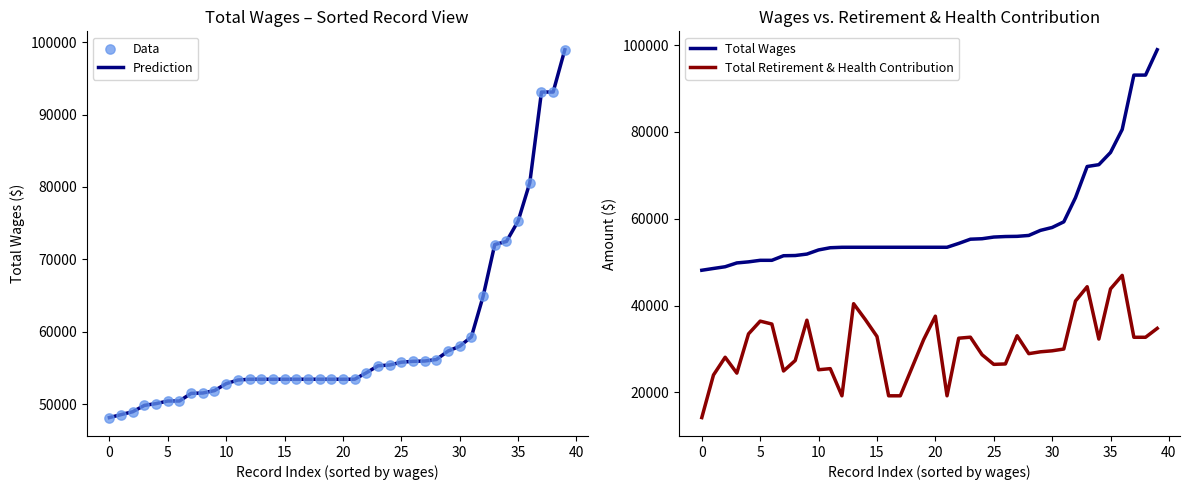

What is the total value across all series at 22?

195427.6